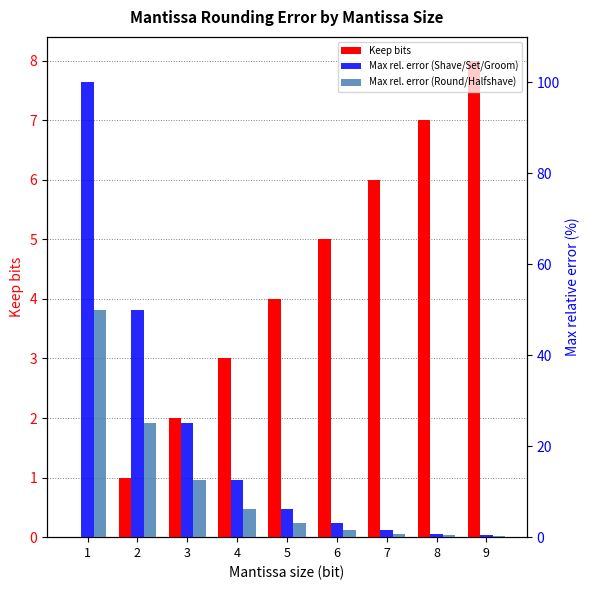

Is the value of Max rel. error (Round/Halfshave) at 1 greater than the value of Max rel. error (Shave/Set/Groom) at 5?

Yes